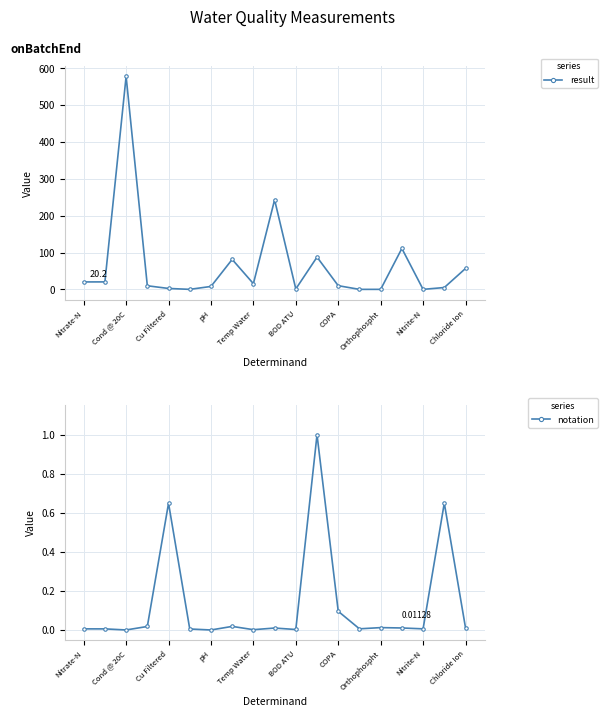

At which label does result reach its peak?

Cond @ 20C